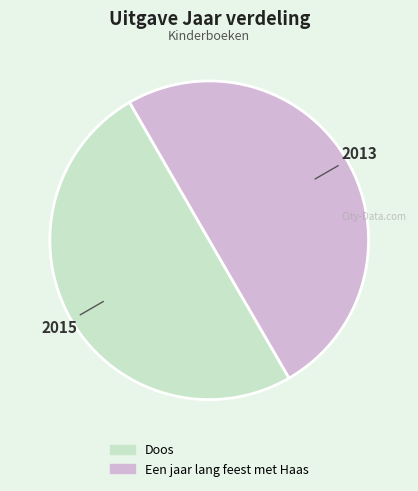

Is it true that Doos is 50% of the pie?

True